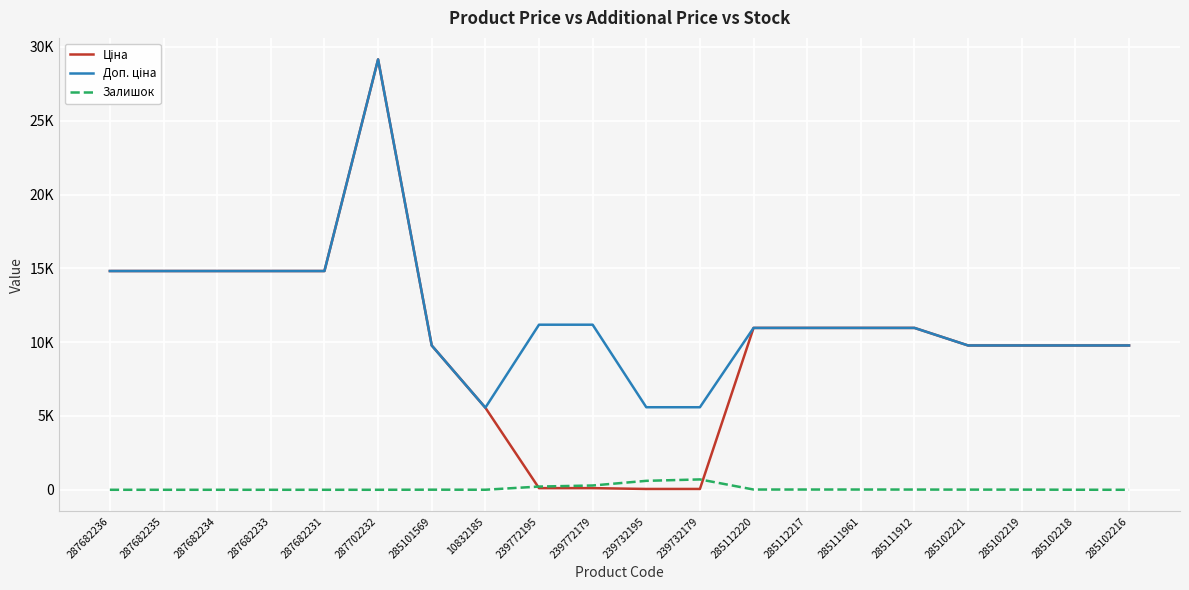

The Доп. ціна series shows 3061.2 at 285102218. True or false?

False